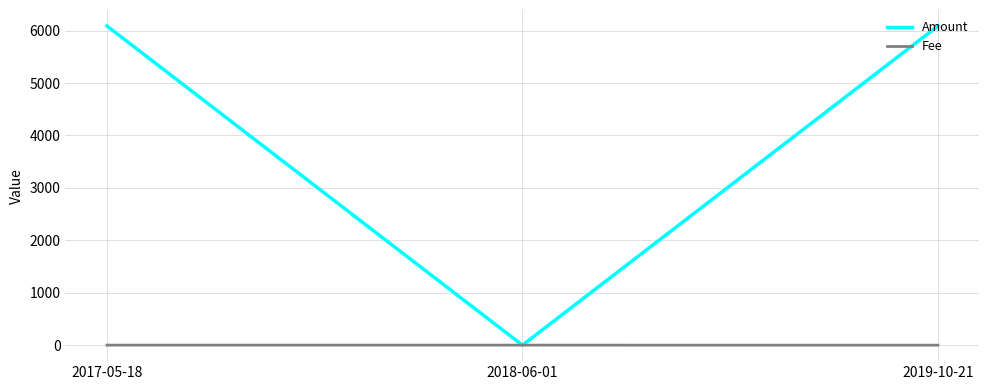

What is the difference between the highest and lowest values at 2019-10-21?

6088.9